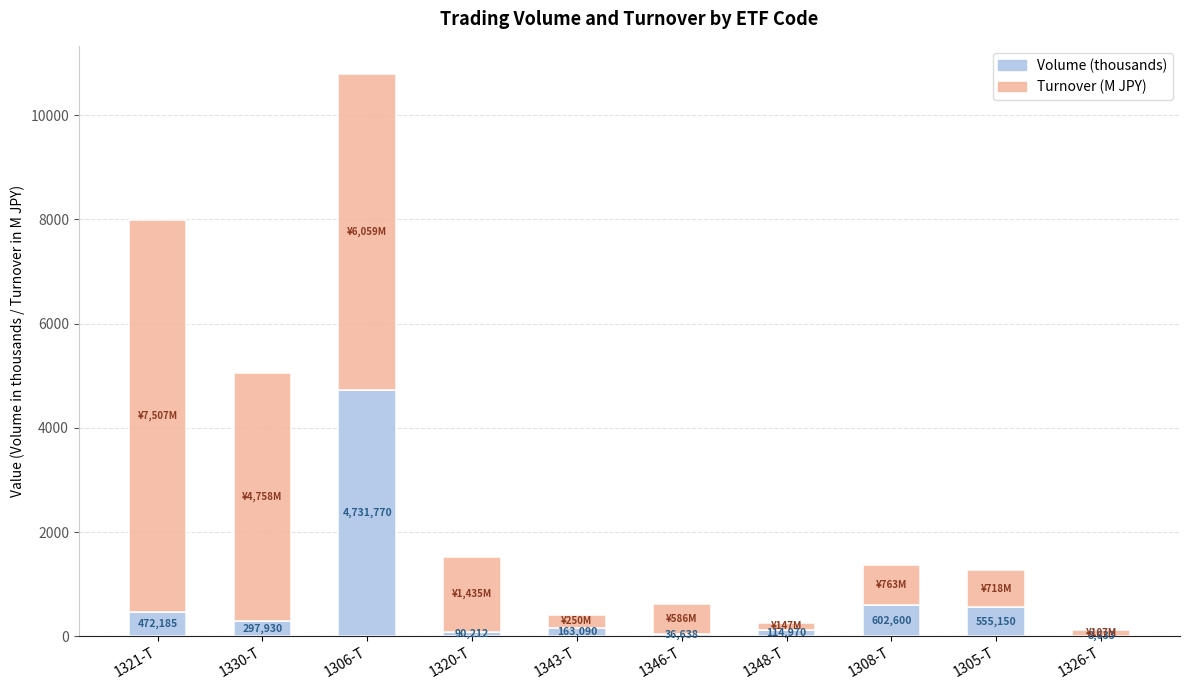

Does the chart contain stacked bars?

Yes